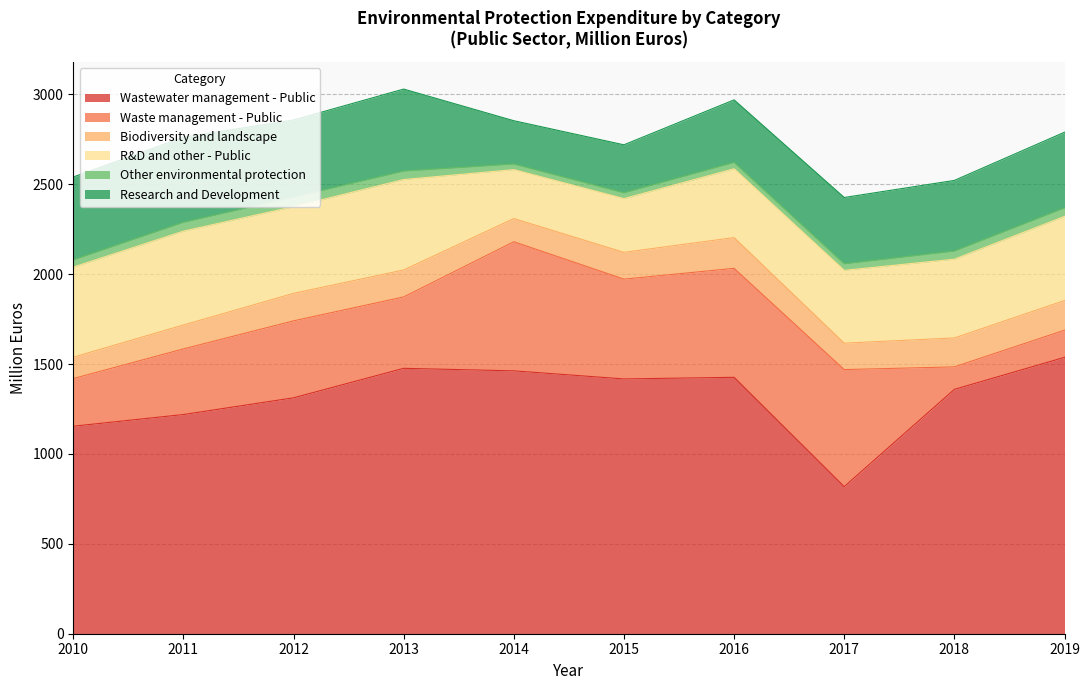

Which series ends up on top after the final intersection of R&D and other - Public and Waste management - Public?

R&D and other - Public